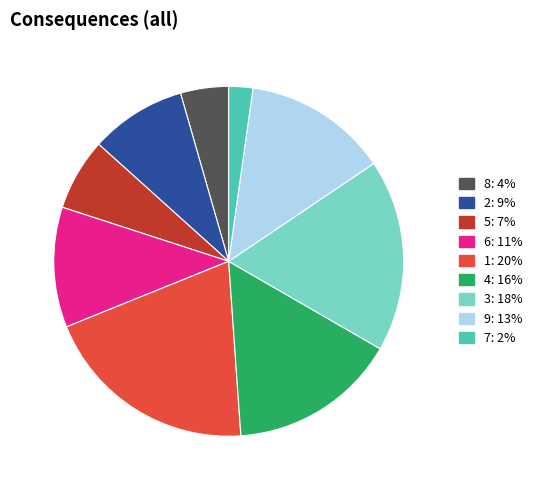

Is there a majority slice in this chart?

No